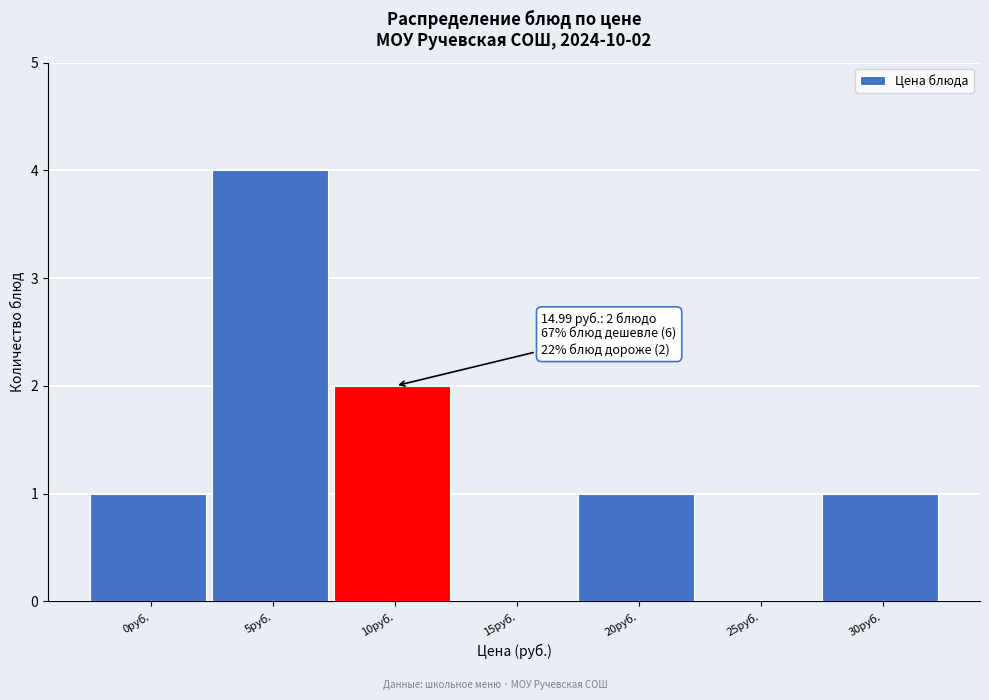

Reading left to right, extract all data points from this chart.

0руб.=1	5руб.=4	10руб.=2	15руб.=0	20руб.=1	25руб.=0	30руб.=1